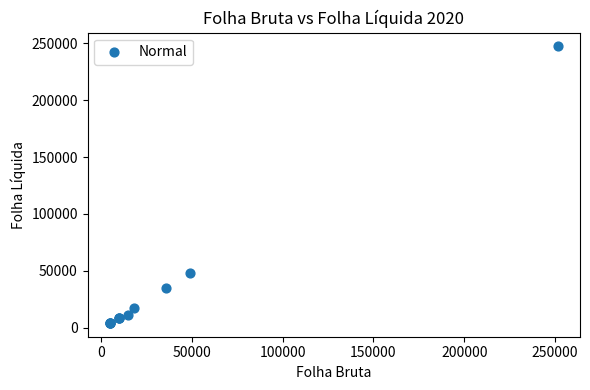

What Y value in the scatter plot is closest to 125718?

47828.4